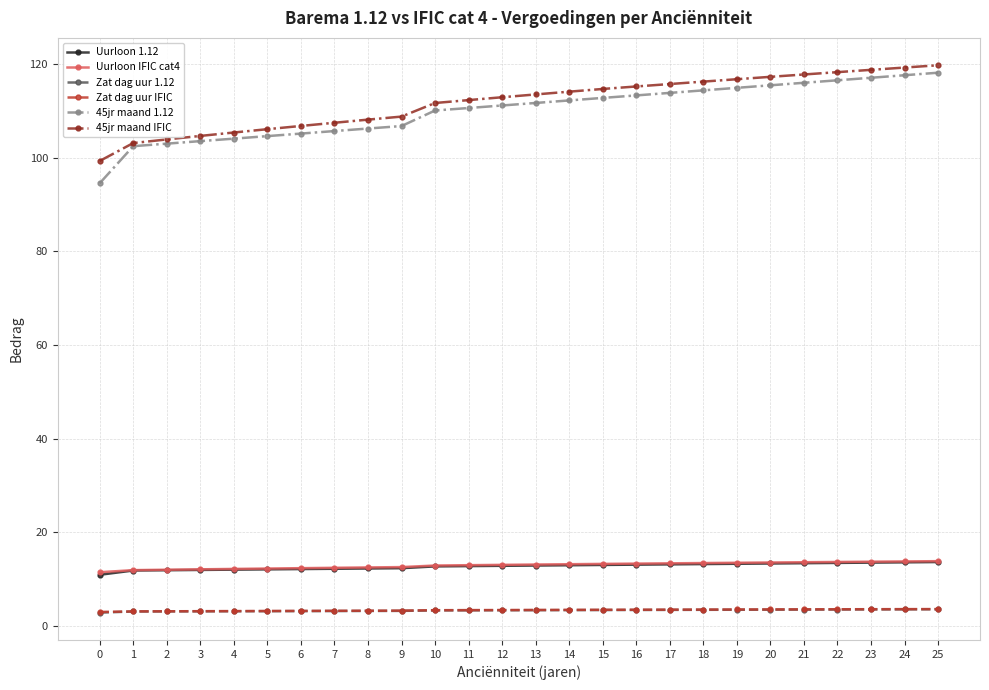

The Zat dag uur 1.12 series shows 3.3 at 12. True or false?

True